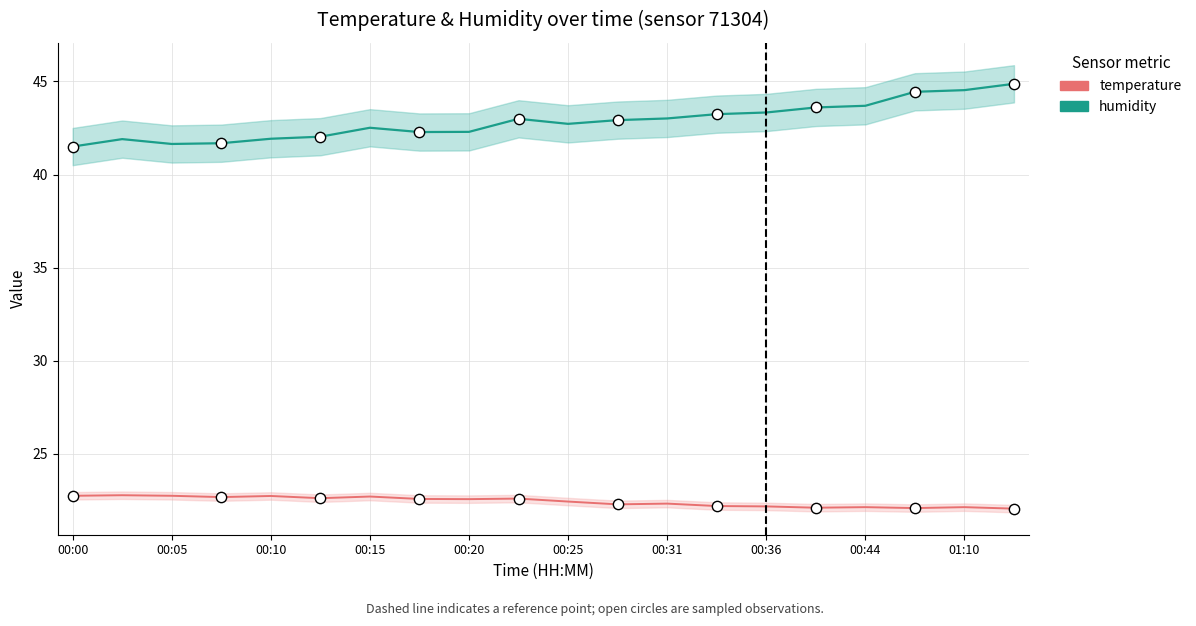

What are all the series names shown in the legend?

humidity, temperature